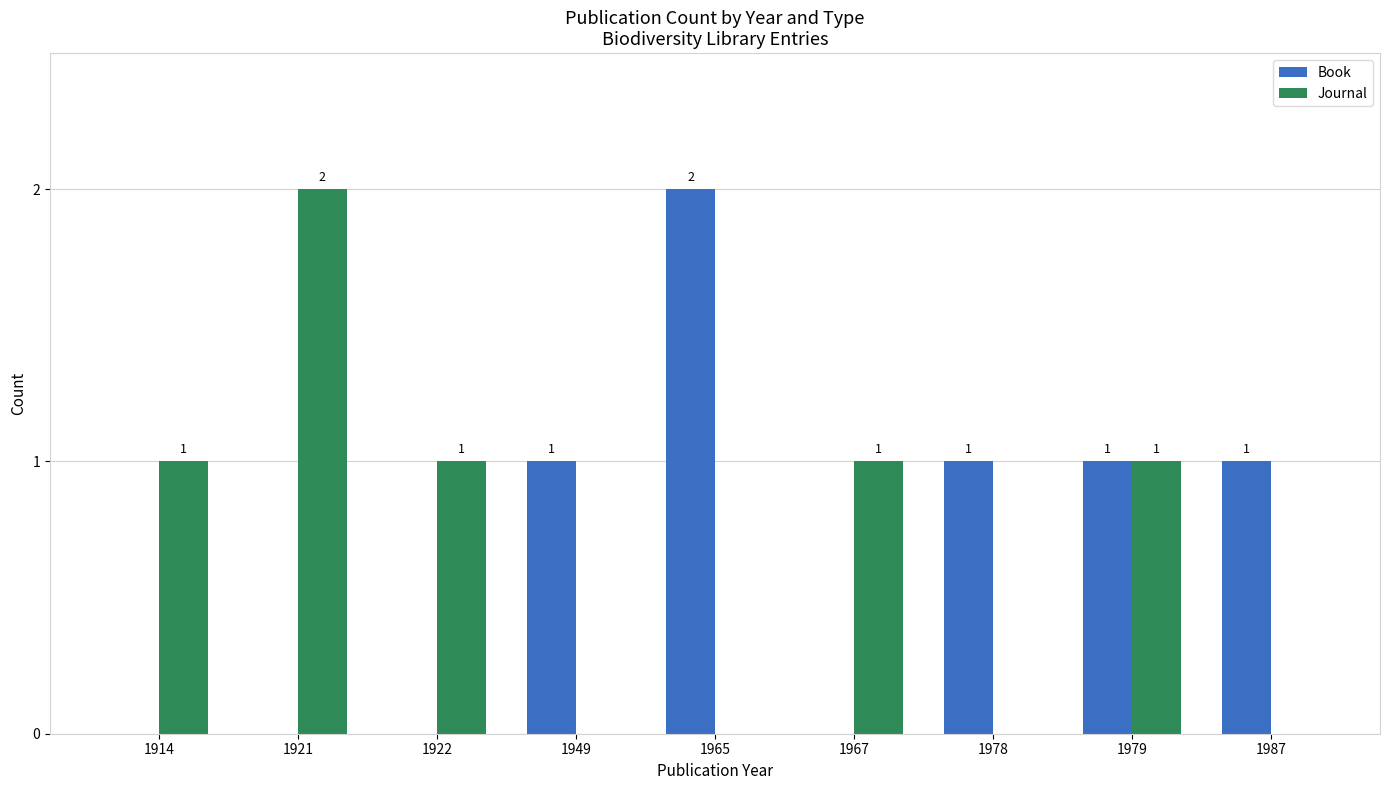

How many categories are shown in the chart?

9